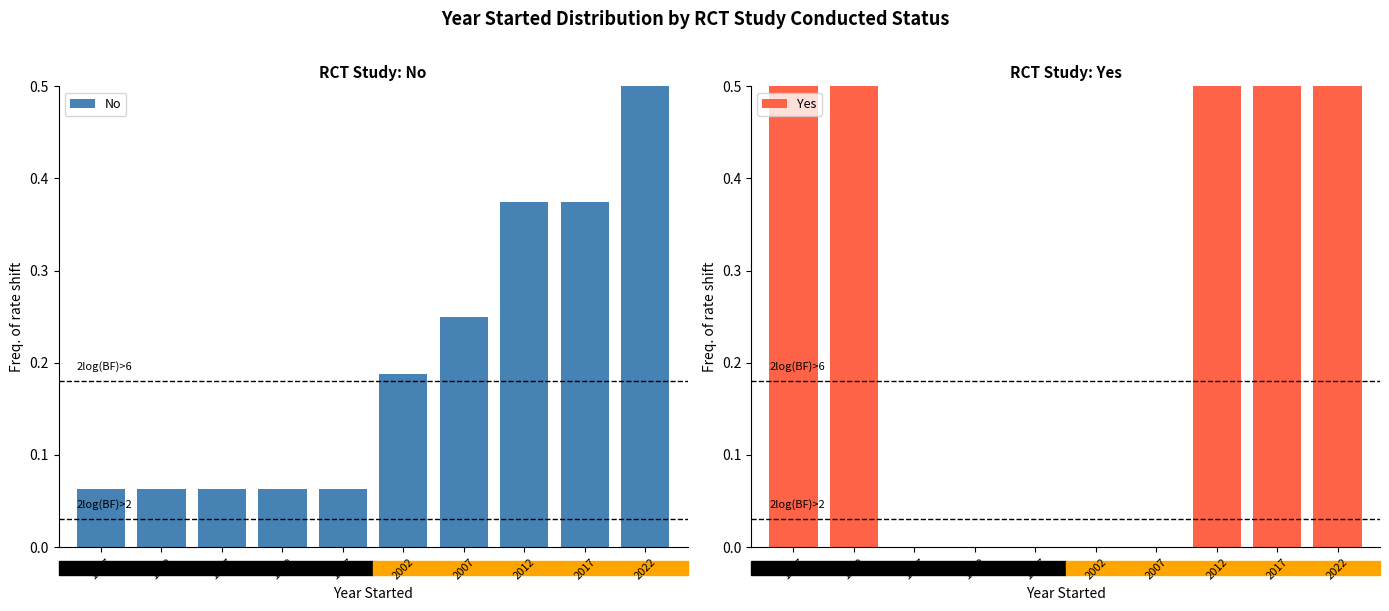

Rank the series by their average value, from highest to lowest.

Yes, No